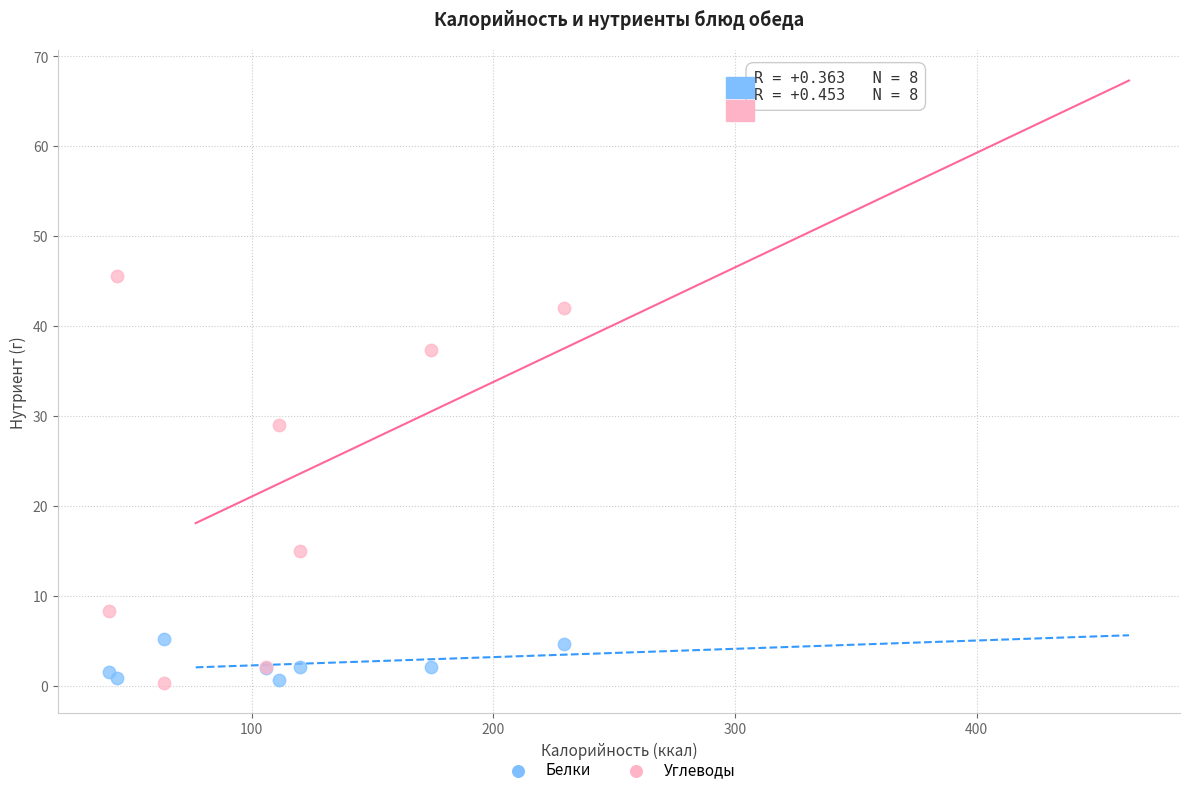

Which series contains the highest Y value?

Углеводы